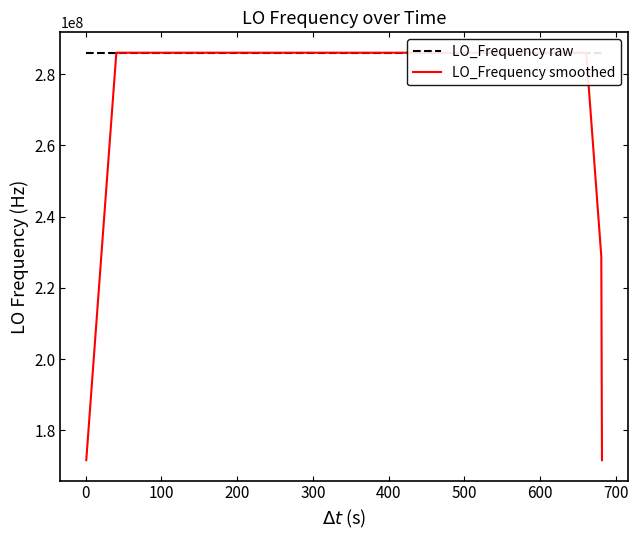

Rank the series by their average value, from highest to lowest.

LO_Frequency raw, LO_Frequency smoothed